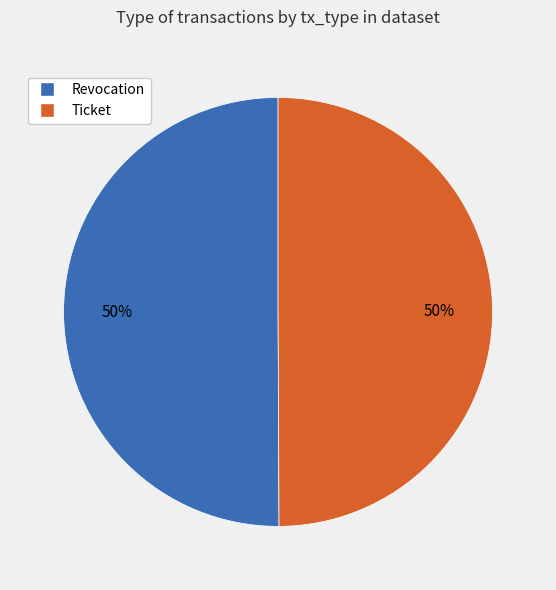

To the nearest percent, what is the average slice percentage?

50%